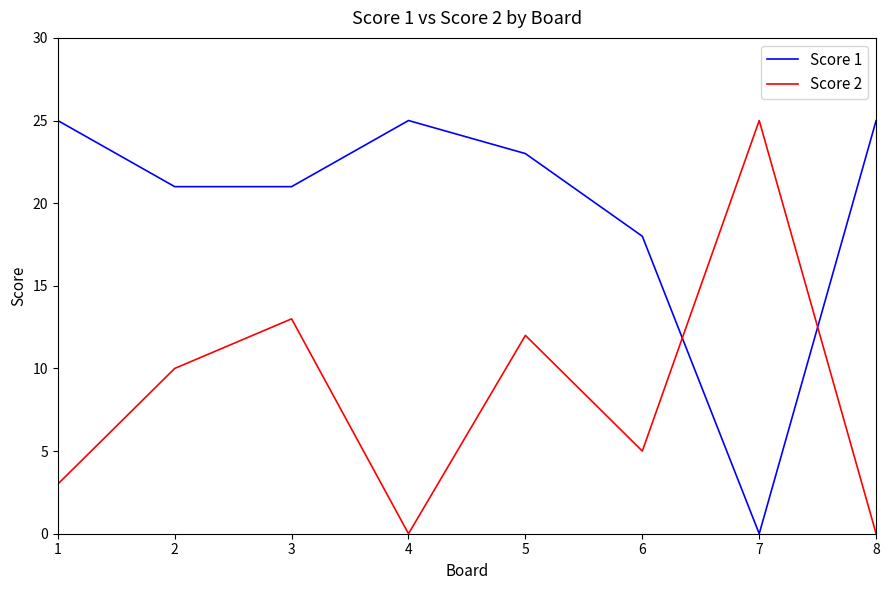

The value of Score 2 at 8 is 0. True or false?

True